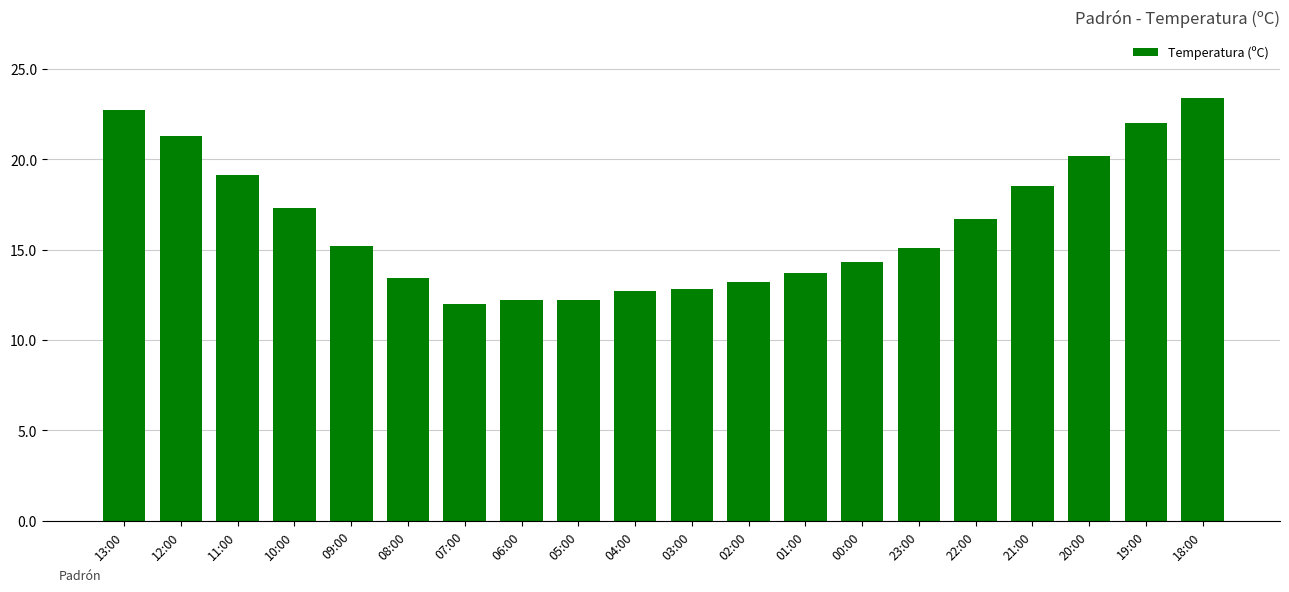

The value at 18:00 is 5.8. True or false?

False